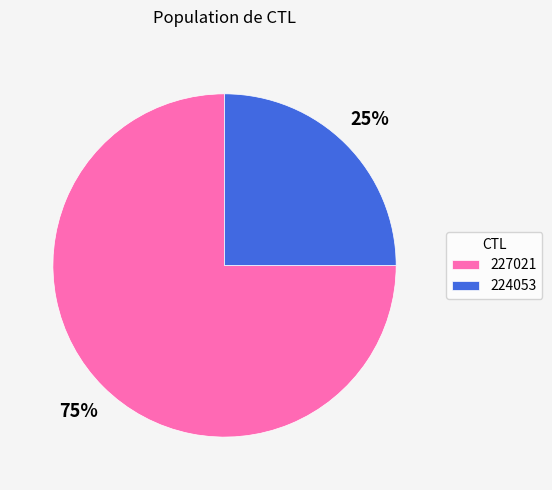

Do 224053 and 227021 together represent more than half of the pie?

Yes